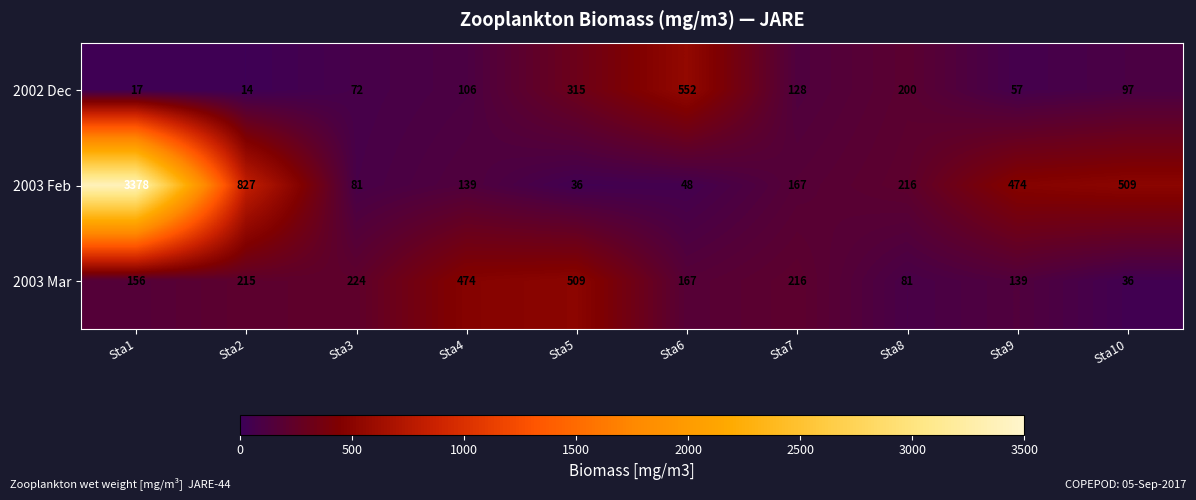

Read the 2003 Mar value at Sta4, to the nearest 5.

475